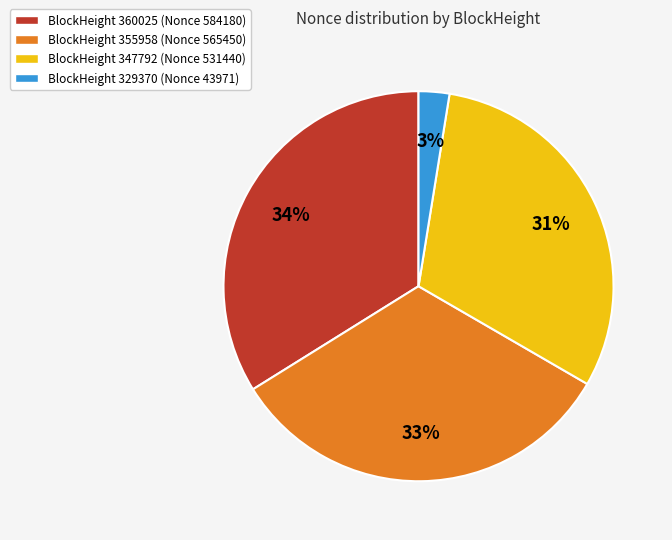

To the nearest percent, what is the difference between the BlockHeight 355958 (Nonce 565450) and BlockHeight 329370 (Nonce 43971) slice percentages?

30%